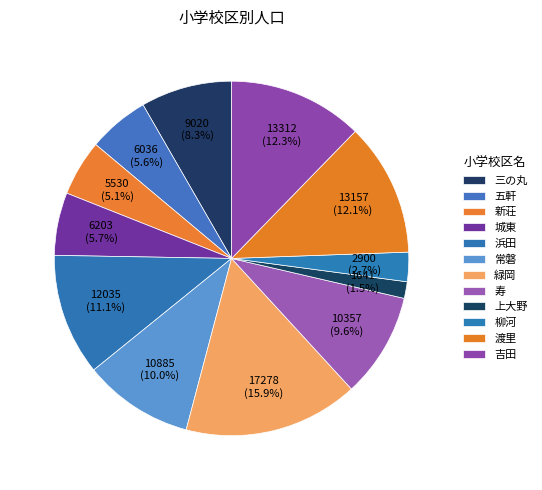

Count the number of slices in the pie.

12